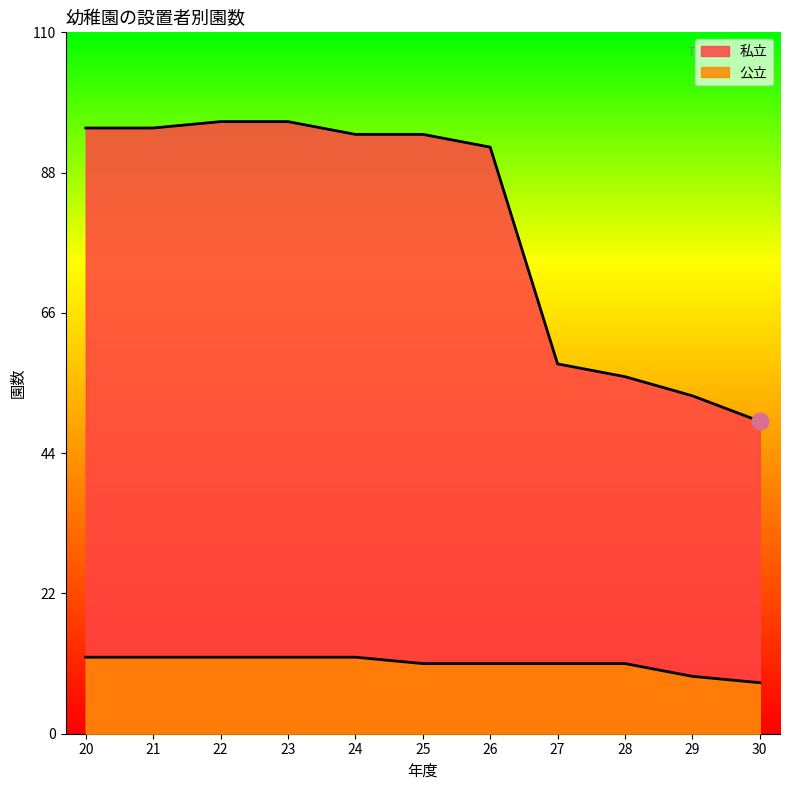

How many distinct data groups are displayed?

2